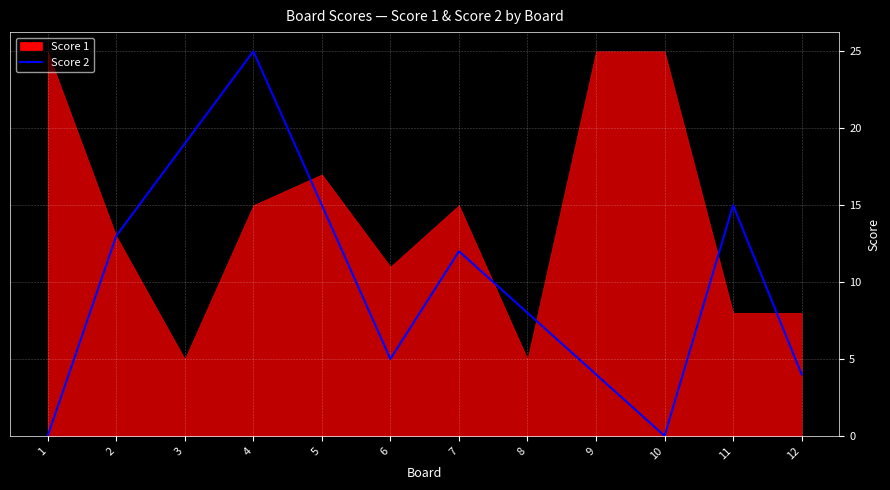

The Score 2 series shows 14 at 8. True or false?

False